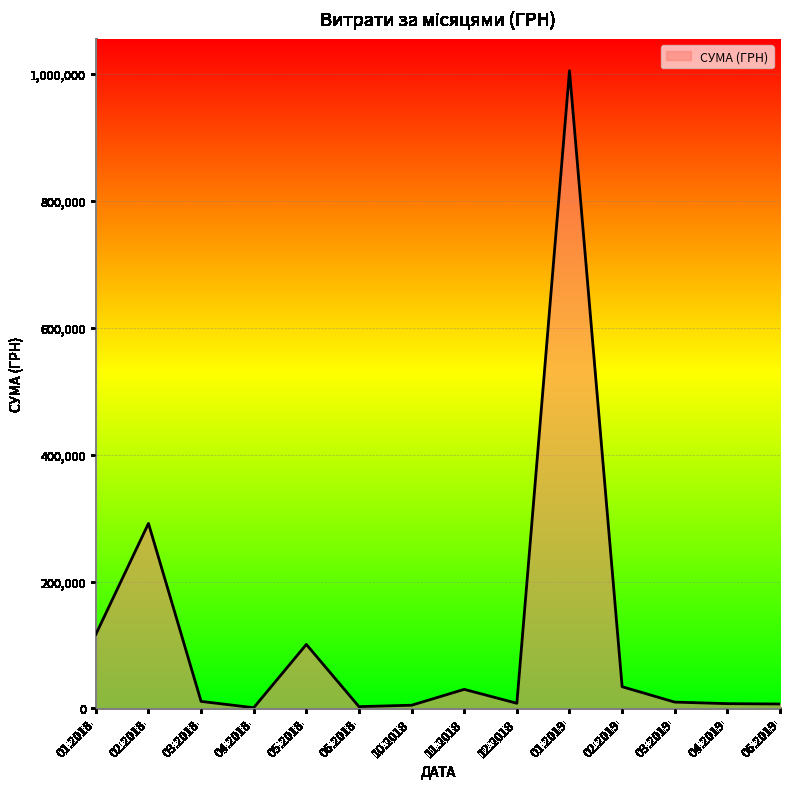

What is the maximum value shown in the chart?

1004842.2